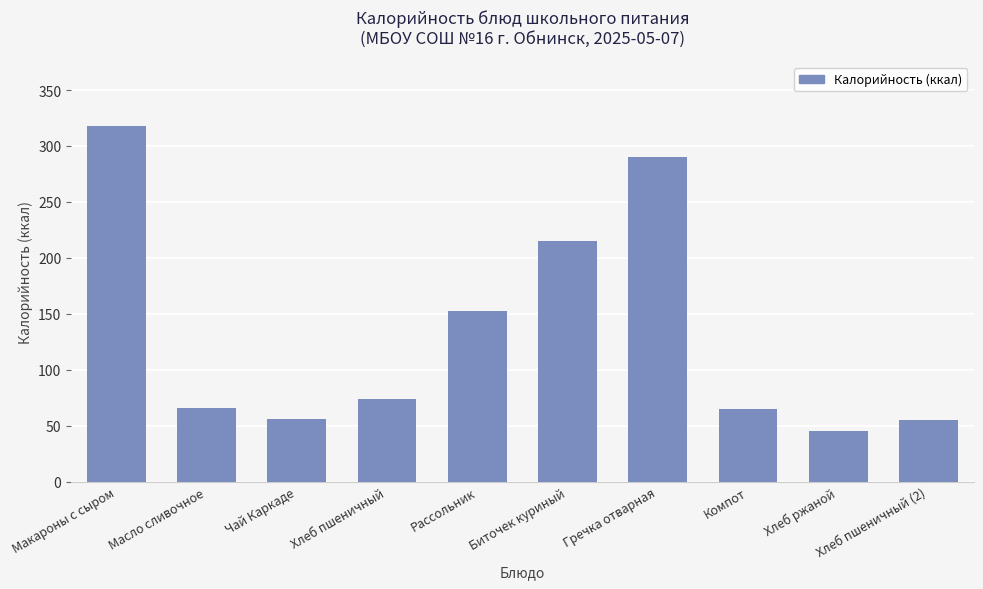

What value does the data have at Компот?

65